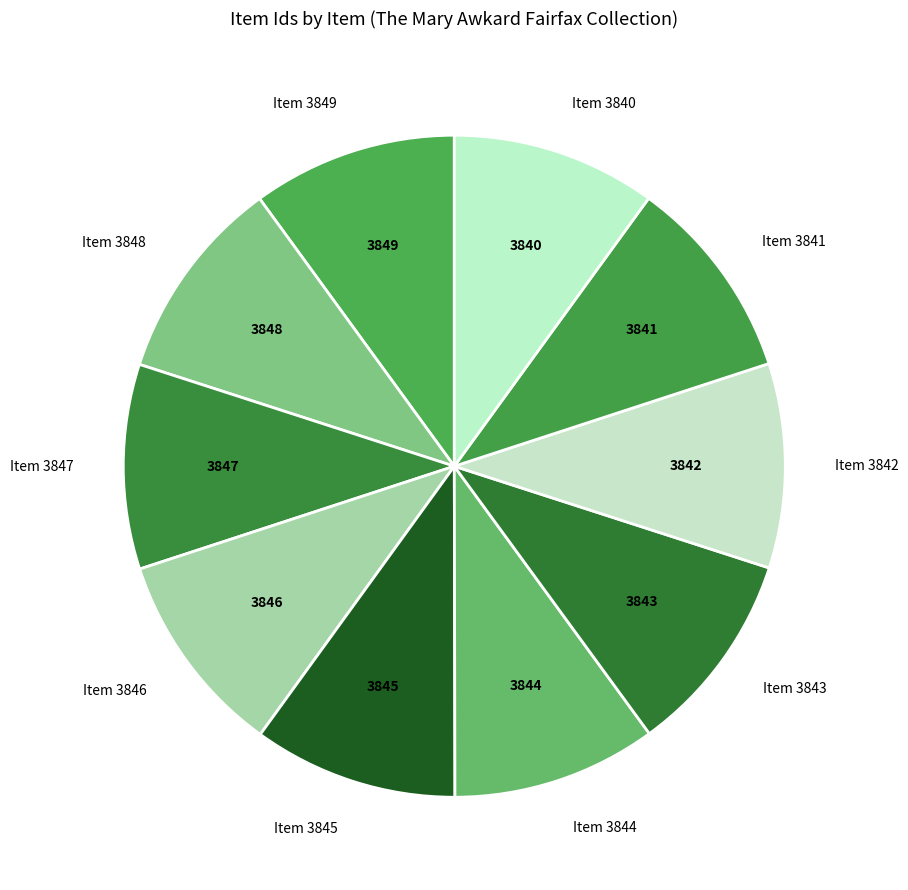

The Item 3846 slice represents 10% of the pie. True or false?

True